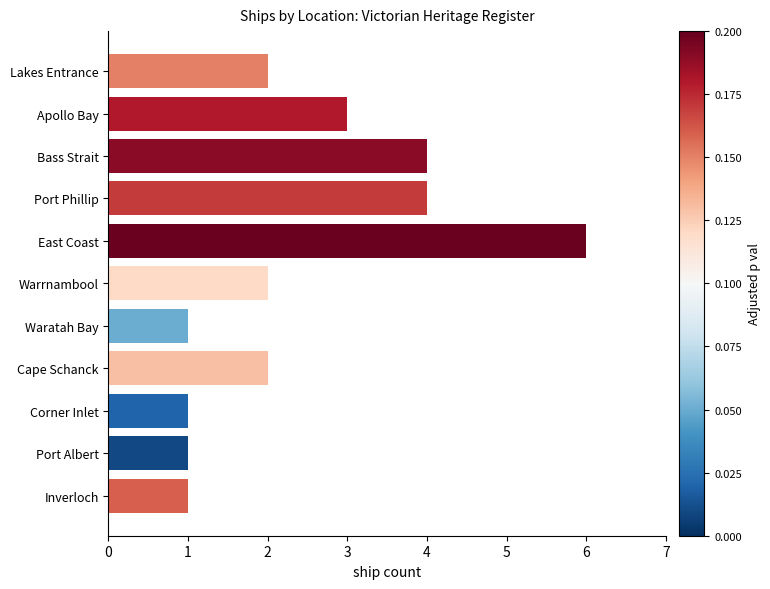

What is the label of the 1st bar from the top?

Lakes Entrance